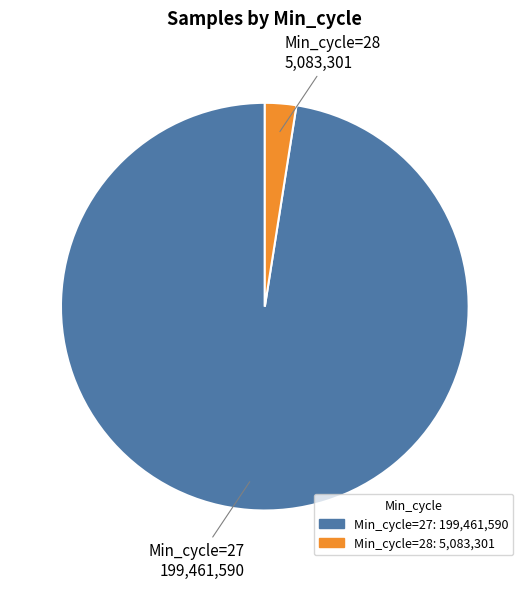

Does any single category account for the majority?

Yes